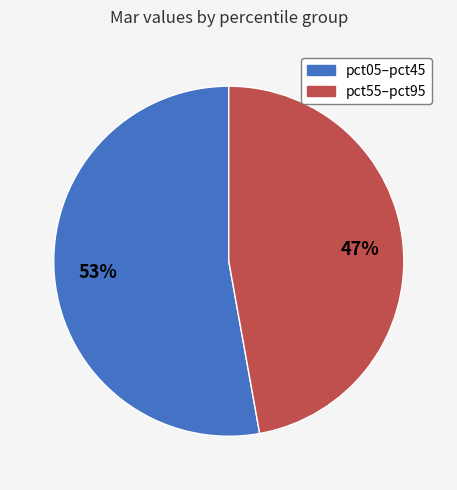

To the nearest percent, what is the average slice percentage?

50%